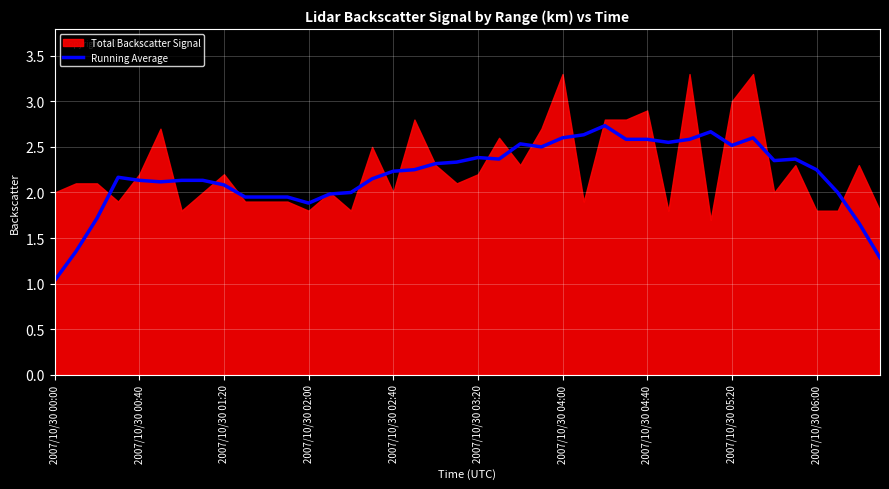

What is the difference between the second highest and minimum values?

1.6